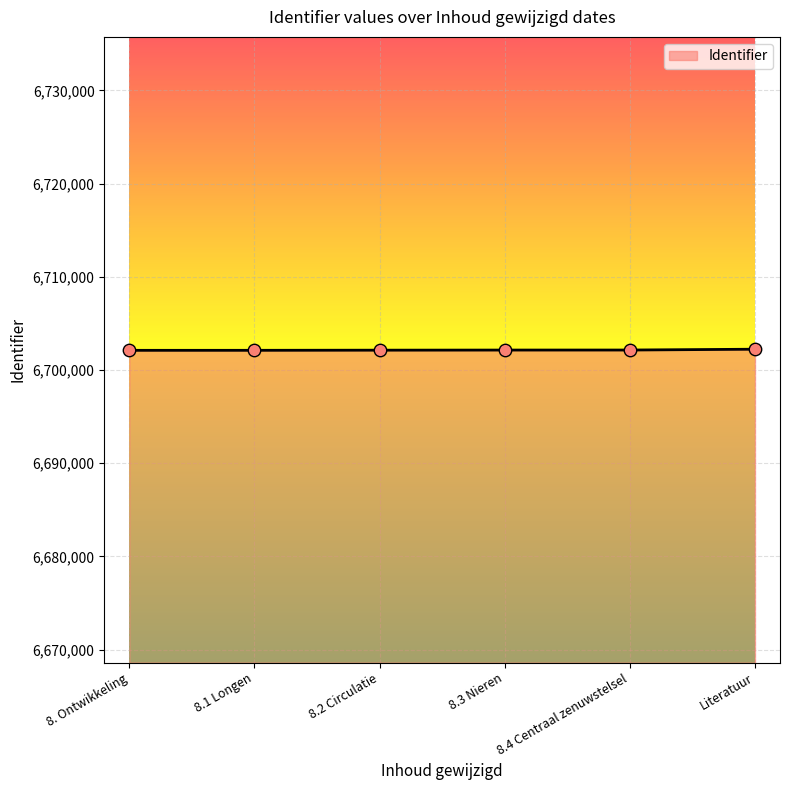

Approximately how many times larger is the value at 8.4 Centraal zenuwstelsel compared to 8.1 Longen?

1.0